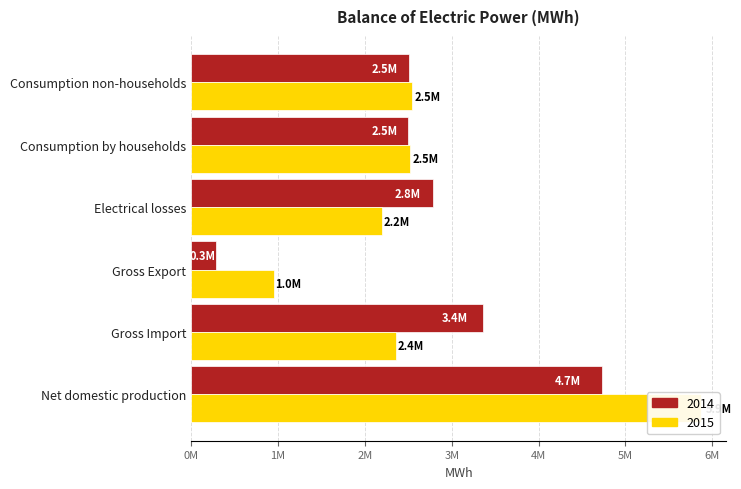

Which series has the largest total across all categories?

2015